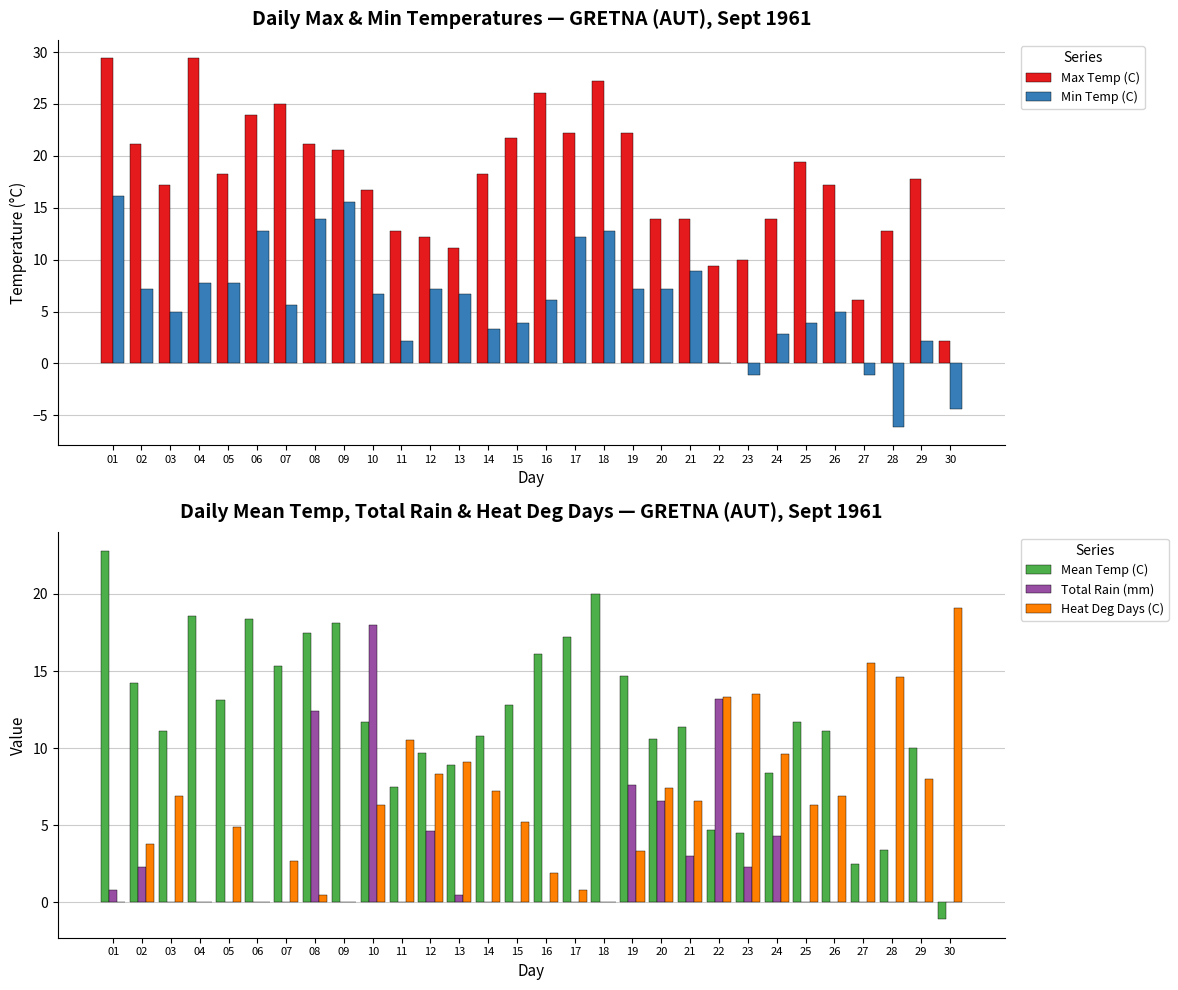

What are all the series names shown in the legend?

Max Temp (C), Min Temp (C), Mean Temp (C), Total Rain (mm), Heat Deg Days (C)